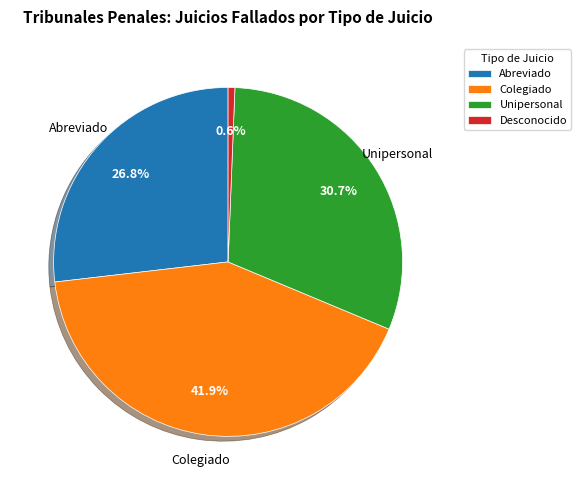

To the nearest percent, what is the difference between the Abreviado and Colegiado slice percentages?

15%